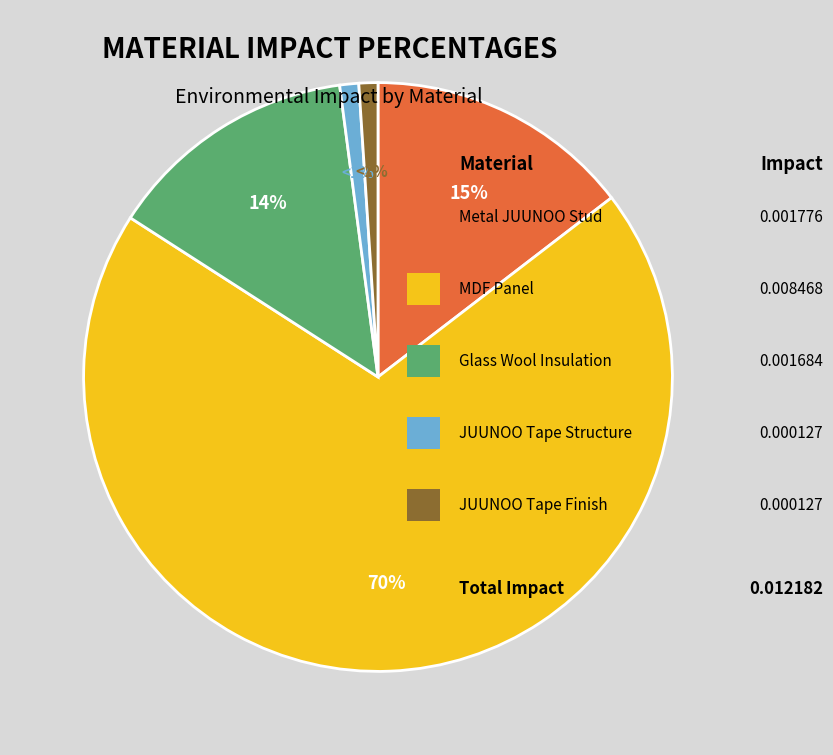

Does any single category account for the majority?

Yes